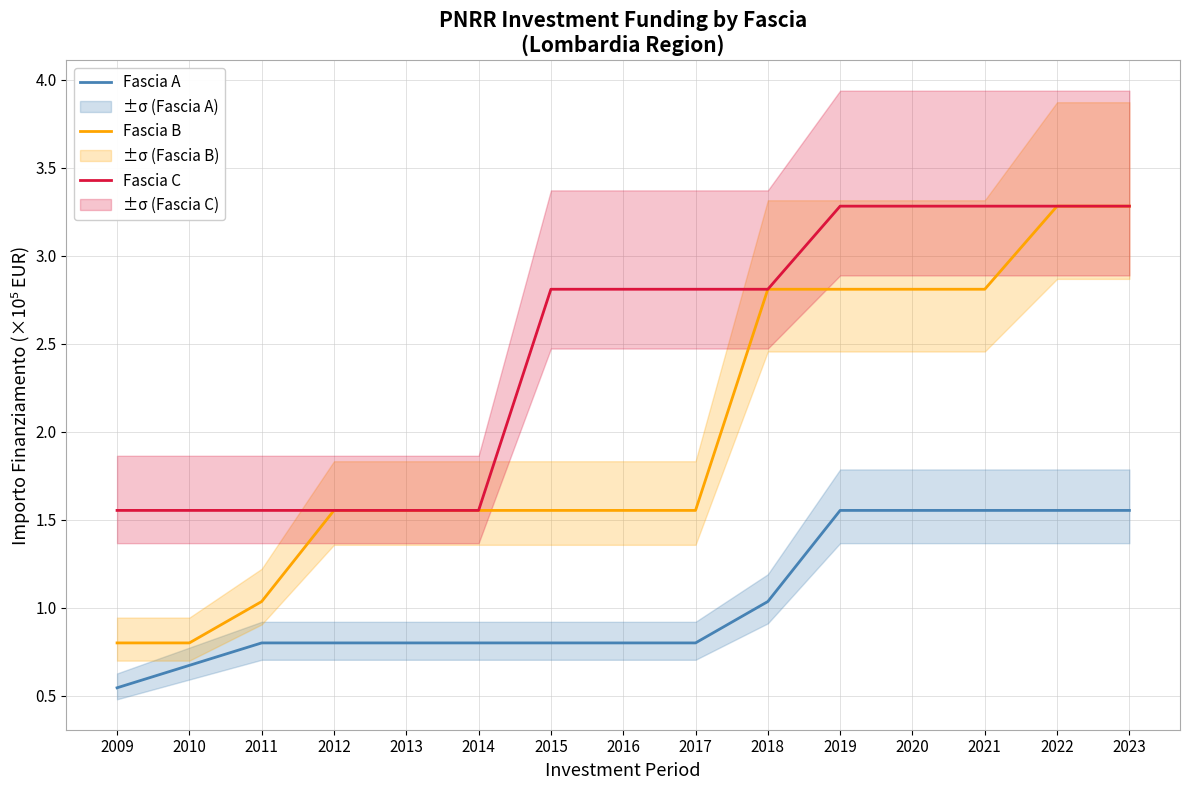

List the series in order of their peak value, lowest first.

Fascia A, Fascia B, Fascia C